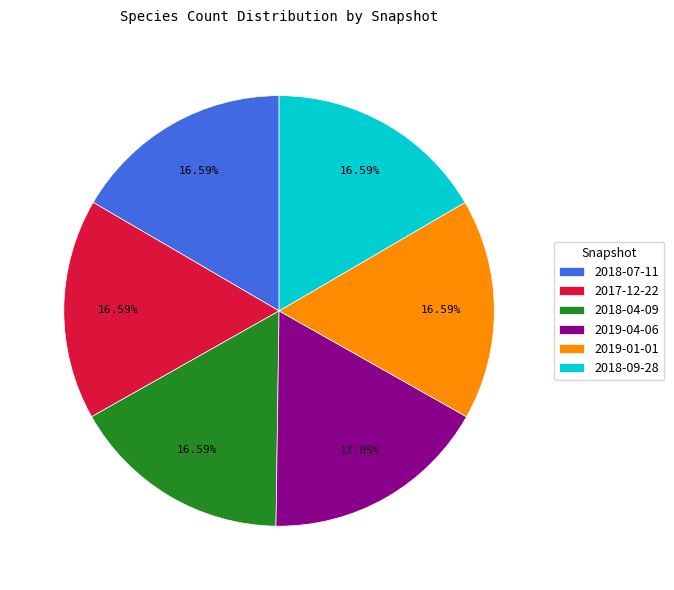

Is the sum of 2019-01-01 and 2019-04-06 greater than half?

No